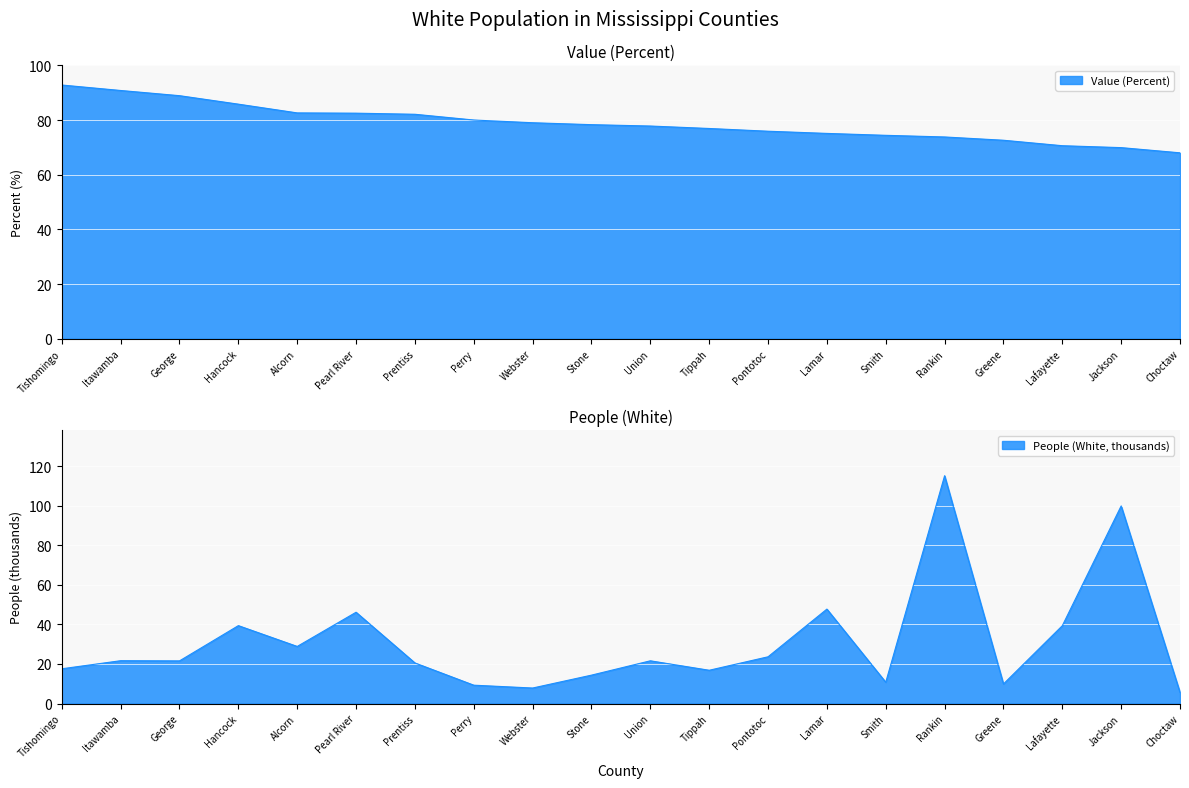

After their last crossing, which series has the higher values: Value (Percent) or People (White) scaled?

Value (Percent)